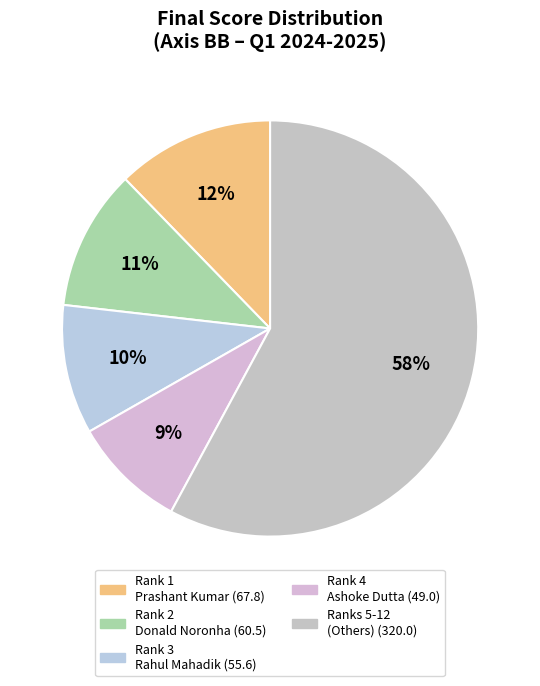

How many segments does this pie chart have?

5